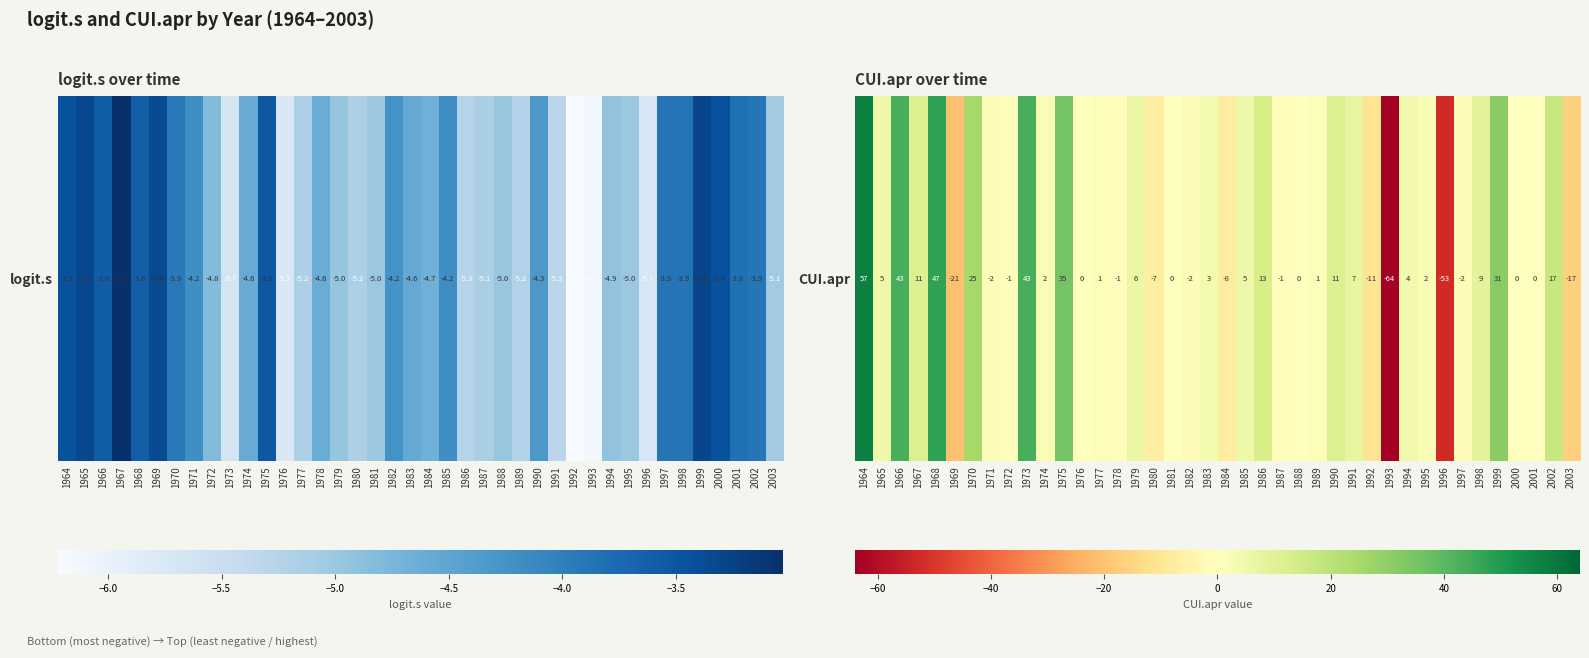

List the labels in order of value, smallest first.

1993, 1996, 1969, 2003, 1992, 1984, 1980, 1971, 1982, 1997, 1972, 1978, 1987, 1976, 1981, 1988, 2000, 2001, 1977, 1989, 1974, 1995, 1983, 1994, 1965, 1985, 1979, 1991, 1998, 1967, 1990, 1986, 2002, 1970, 1999, 1975, 1966, 1973, 1968, 1964